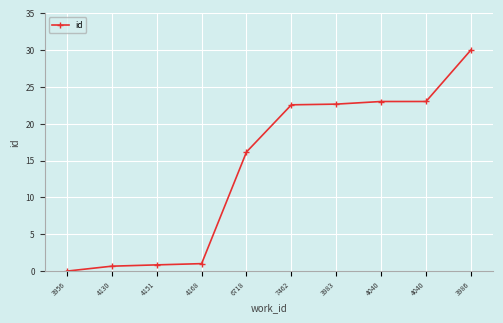

What is the value of the 10th point from the left?

30.0